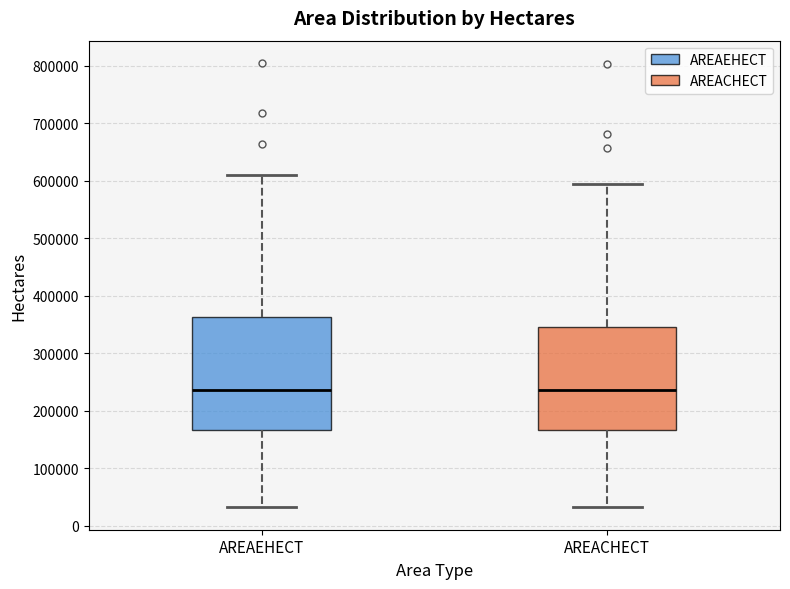

Reading left to right, read every box against the y-axis: the position of its median line, the range the box covers, and the ends of its whiskers. The values are not printed on the chart, so give them approximately, as read against the axis.

AREAEHECT: median 240000, box 170000 to 360000, whiskers 30000 to 610000
AREACHECT: median 240000, box 170000 to 350000, whiskers 30000 to 590000